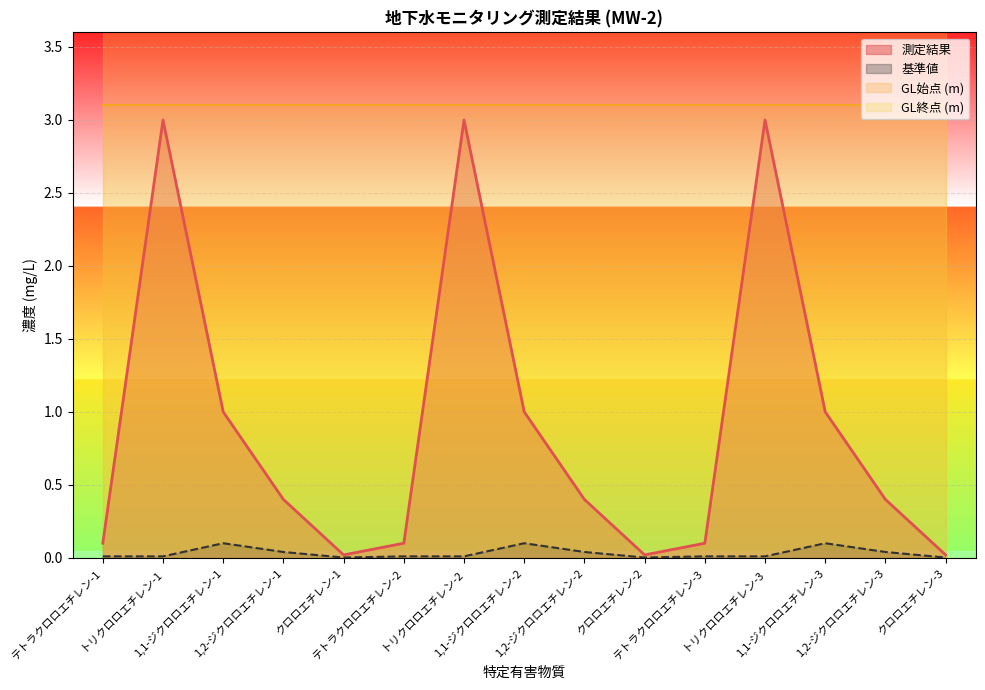

At which category does the chart reach its peak across all series?

トリクロロエチレン-1